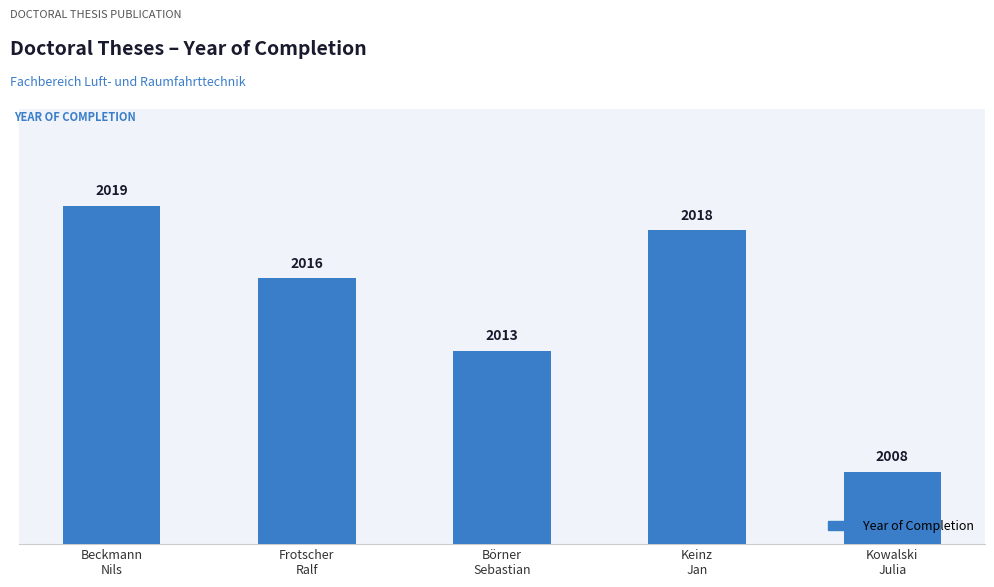

Rank the categories by value from lowest to highest.

Kowalski
Julia, Börner
Sebastian, Frotscher
Ralf, Keinz
Jan, Beckmann
Nils